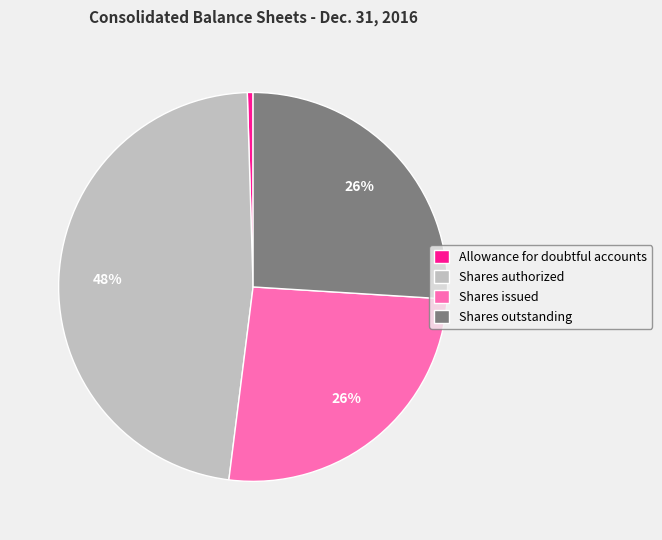

True or false: Allowance for doubtful accounts accounts for 0% of the total.

True